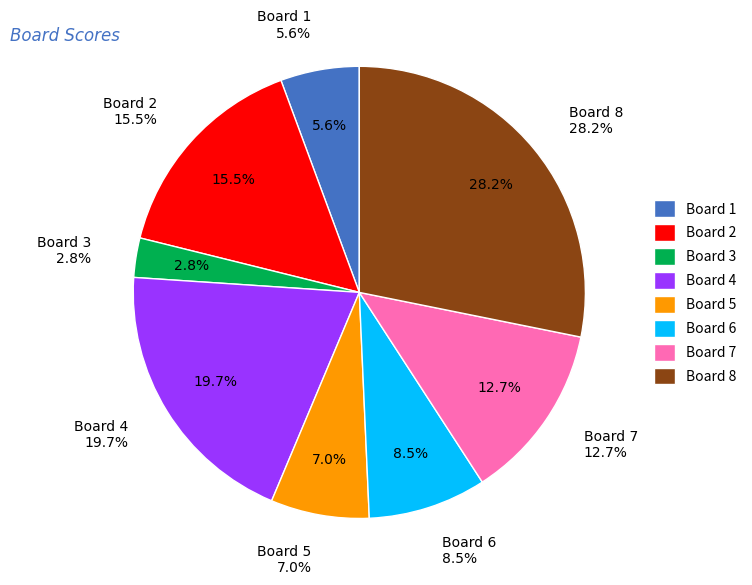

Combined, do Board 2 and Board 1 account for over 50%?

No